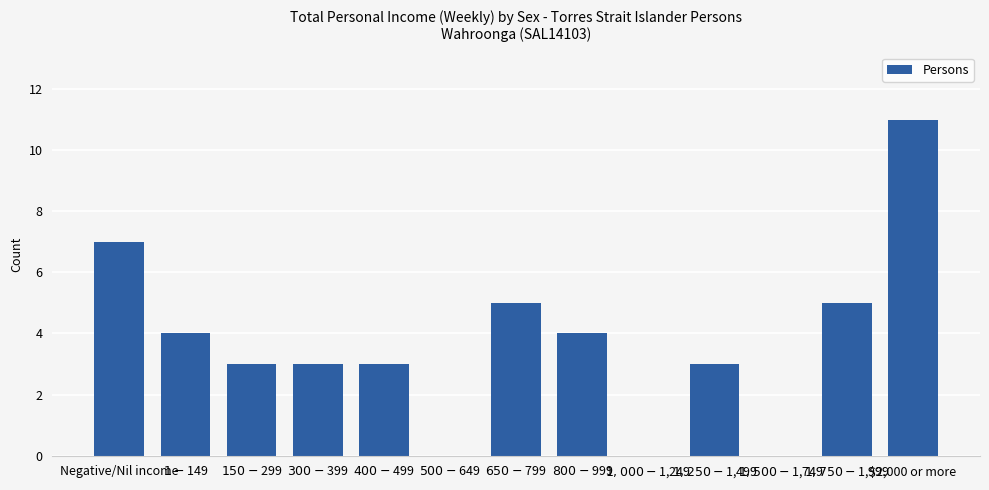

Which label corresponds to the largest value in the chart?

$2,000 or more